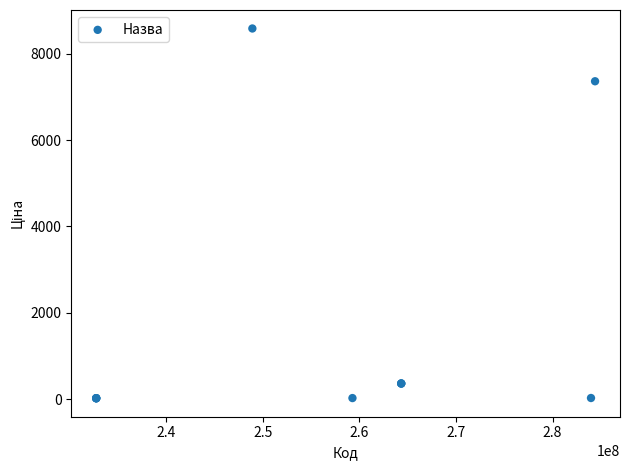

What Y value in the scatter plot is closest to 4303?

7360.2